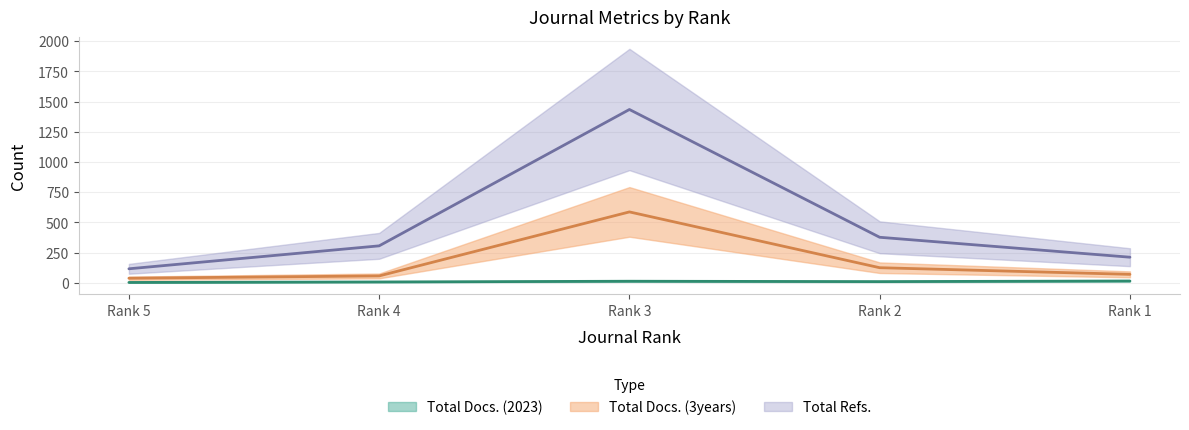

At which category does the chart reach its minimum across all series?

Rank 5